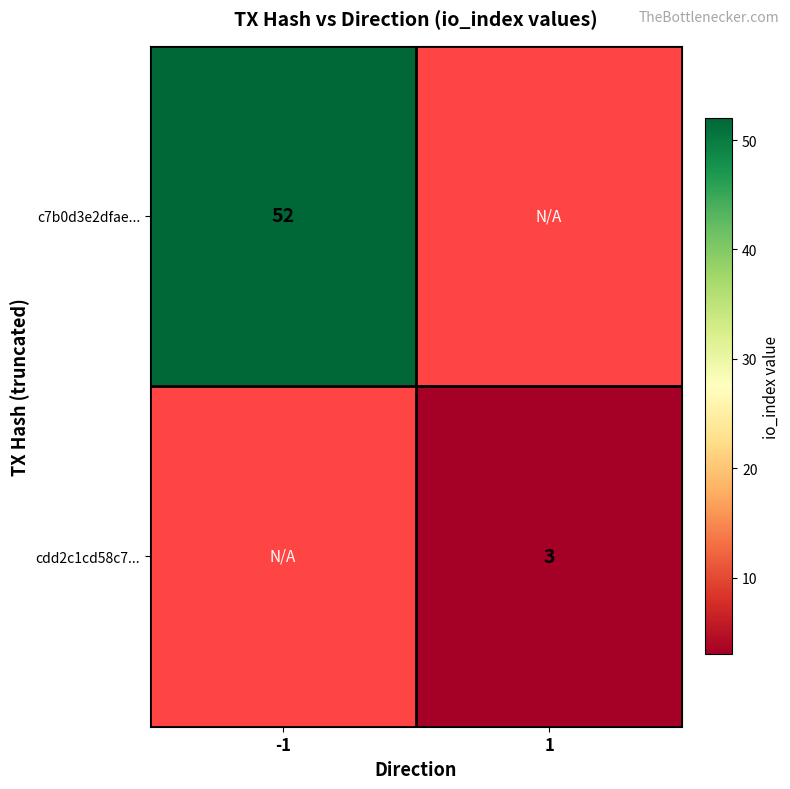

The c7b0d3e2dfae... series shows 52 at -1. True or false?

True